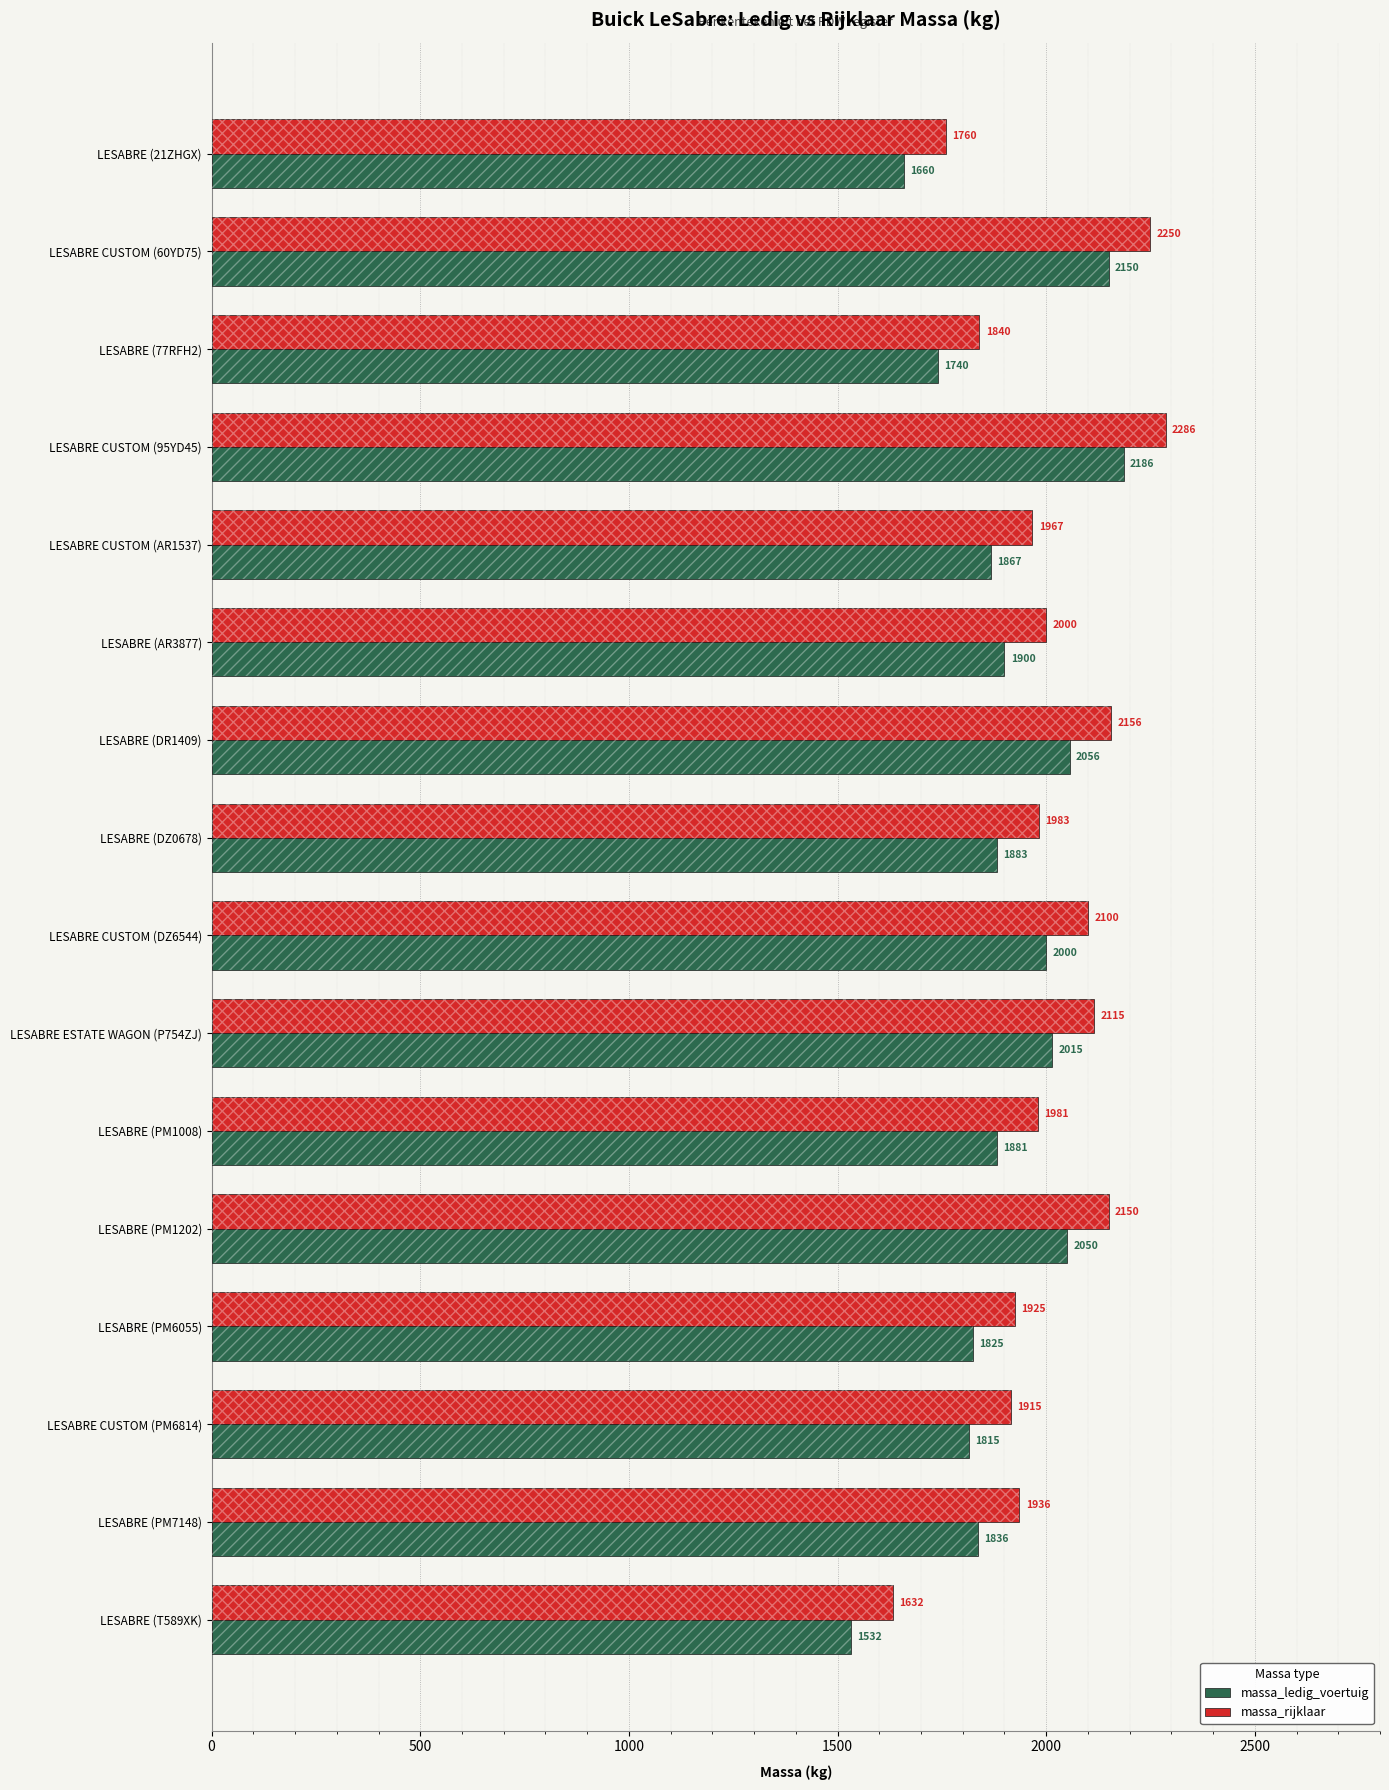

What is the maximum value for massa_rijklaar?

2286